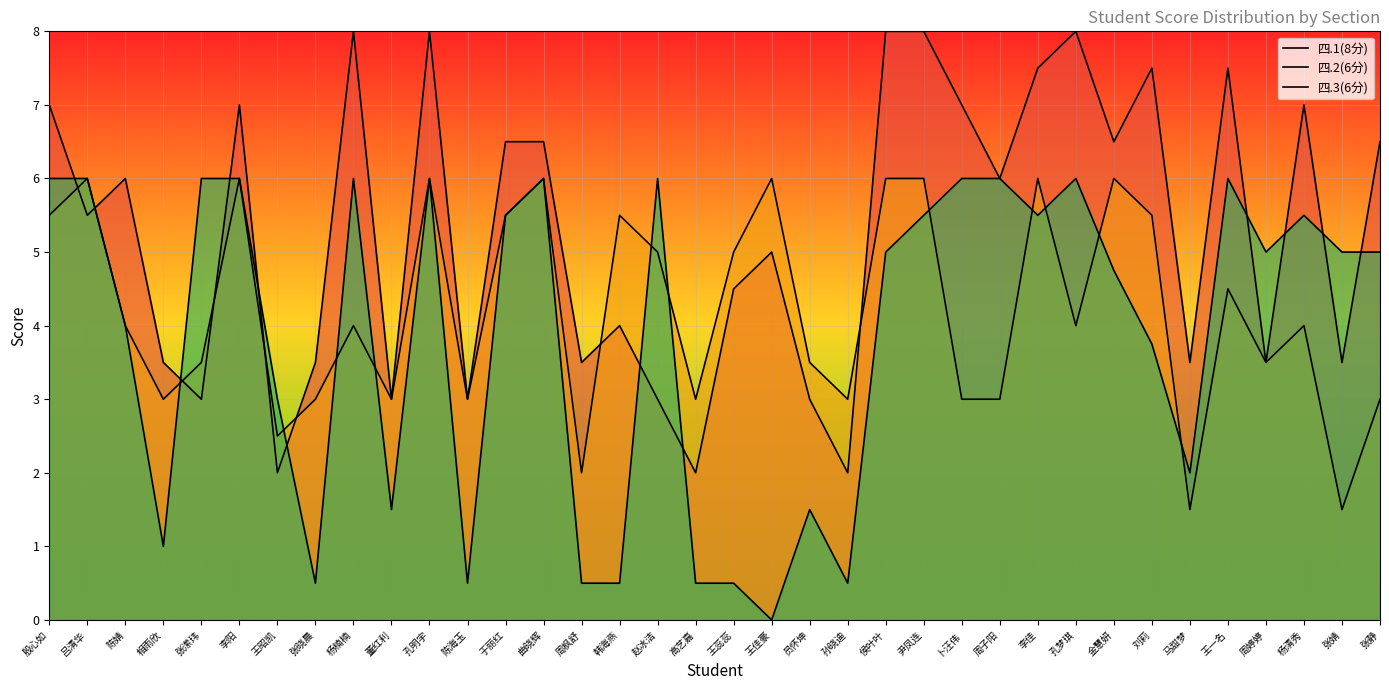

At which category does 四.1(8分) reach its first local valley?

吕清华